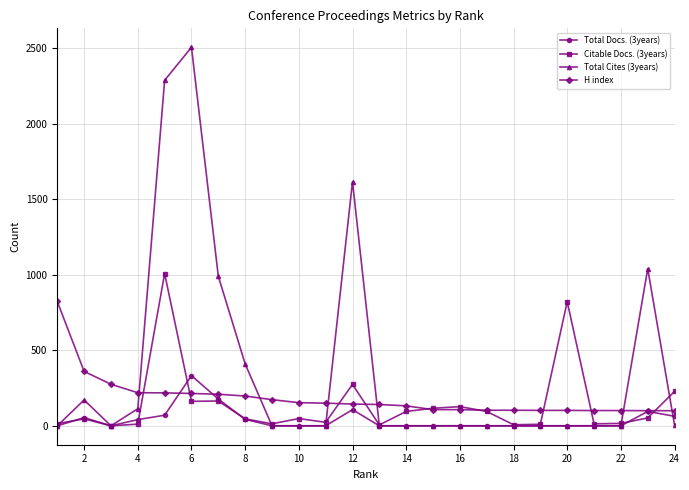

At how many categories does at least one series exceed 675?

7